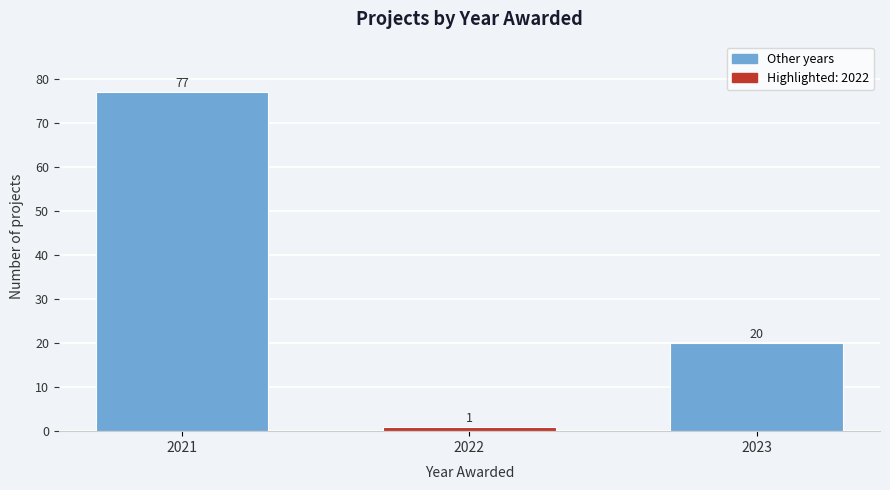

Reading left to right, transcribe all the data shown in this chart.

77	1	20